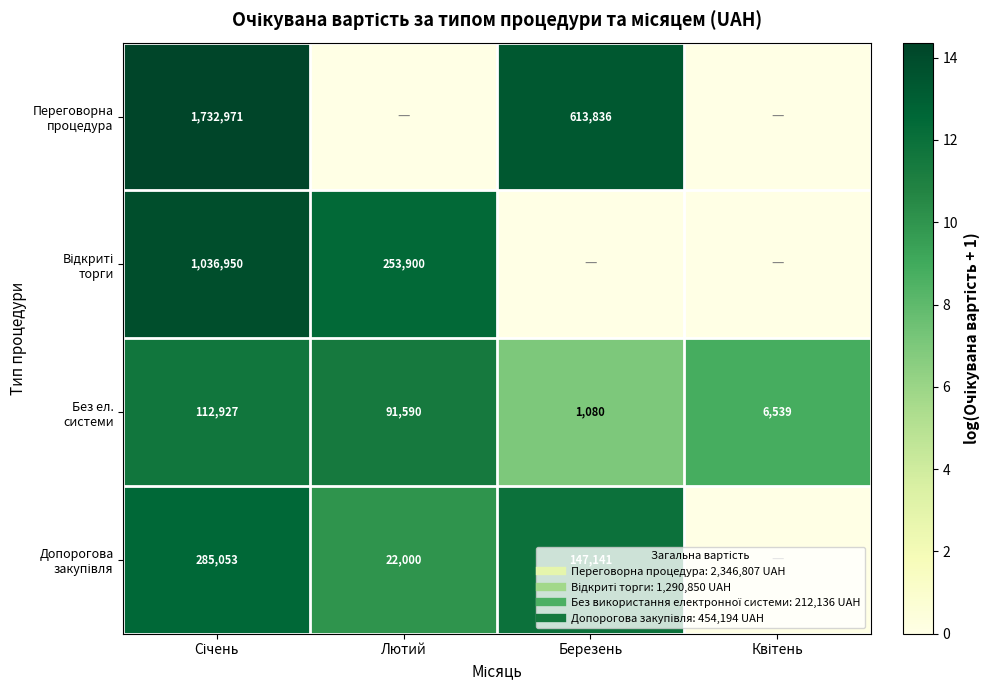

How many data points does each series have?

4